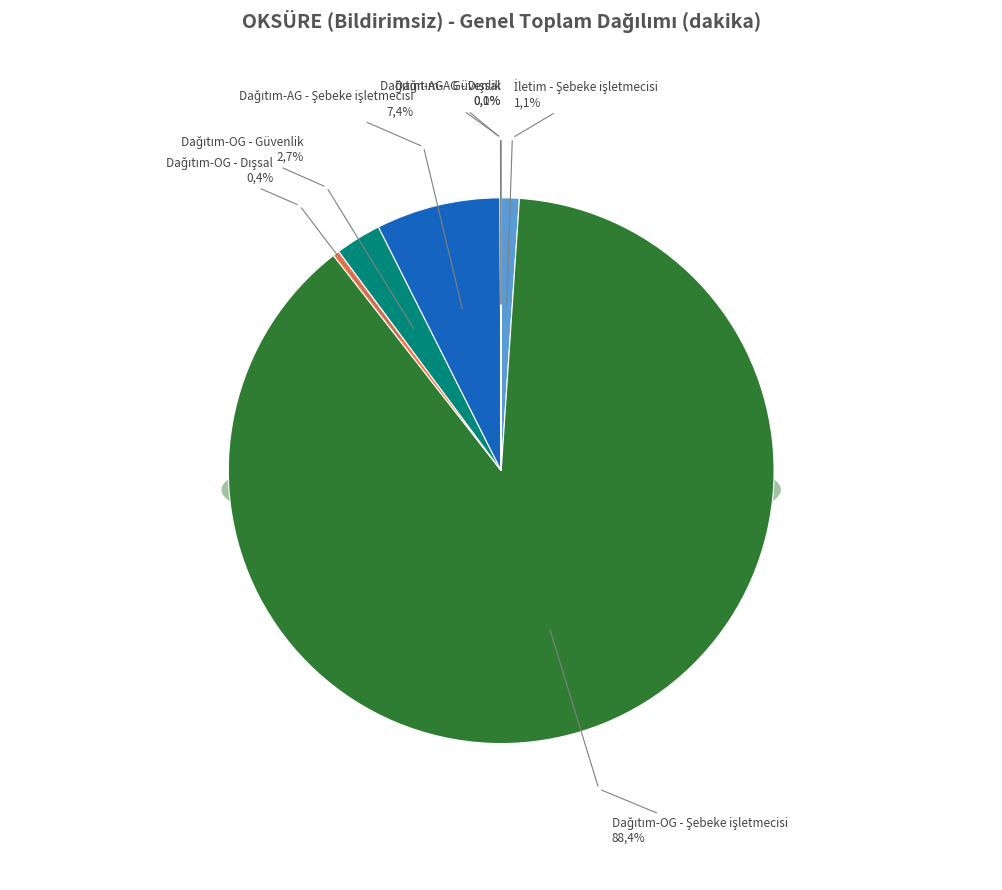

How many slices are in this pie chart?

7